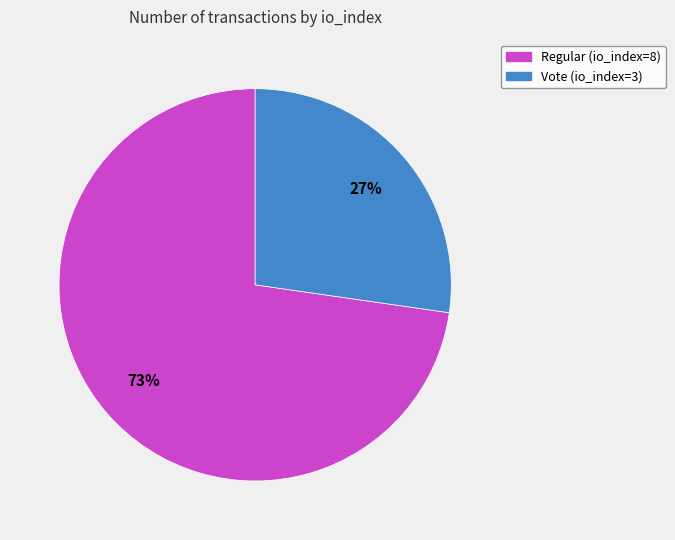

Is there a majority slice in this chart?

Yes